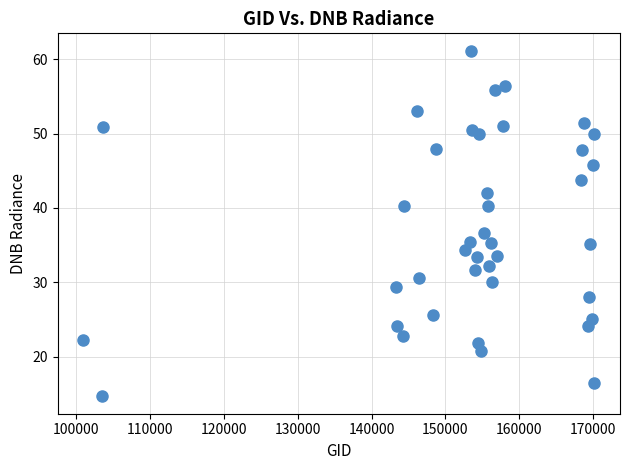

What is the range of X values (max minus min)?

69190.0